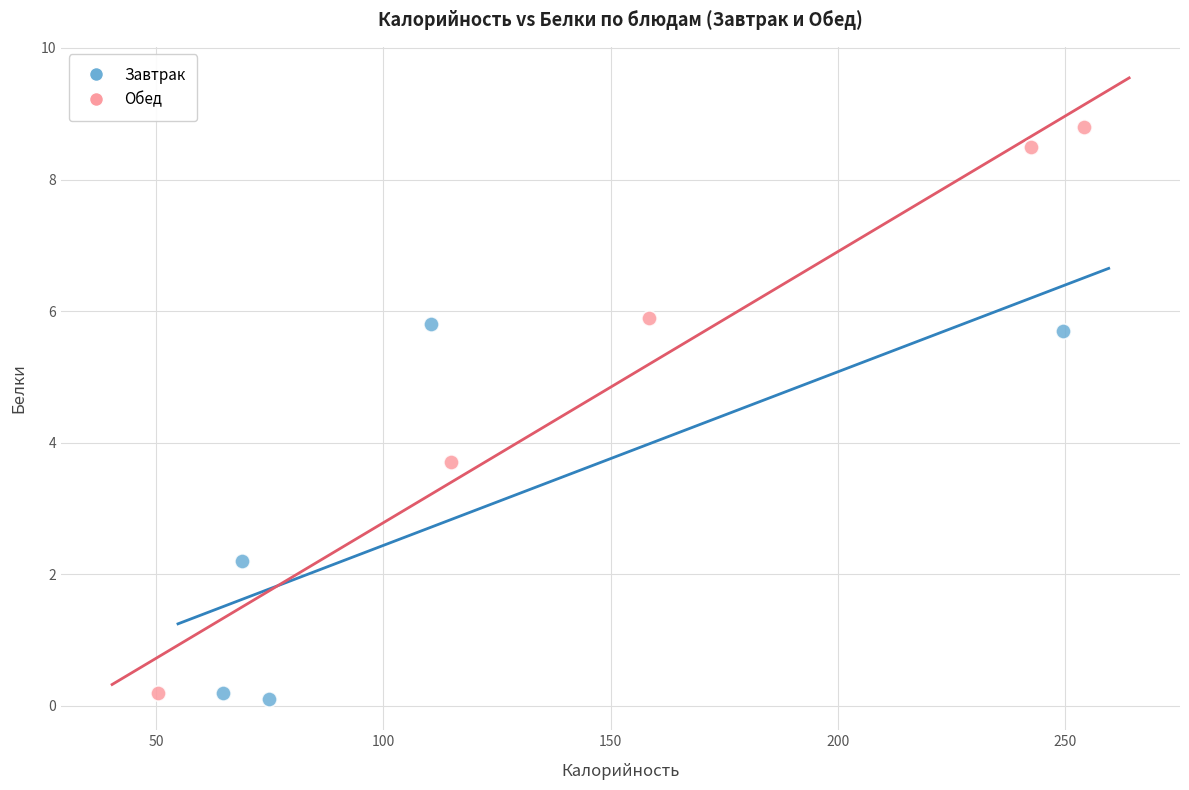

Which series contains the highest Y value?

Обед